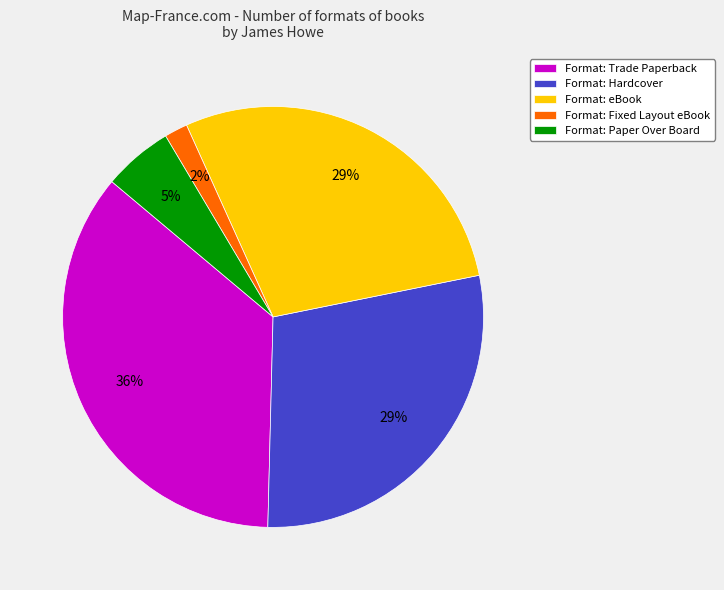

Combined, do Format: Fixed Layout eBook and Format: Trade Paperback account for over 50%?

No